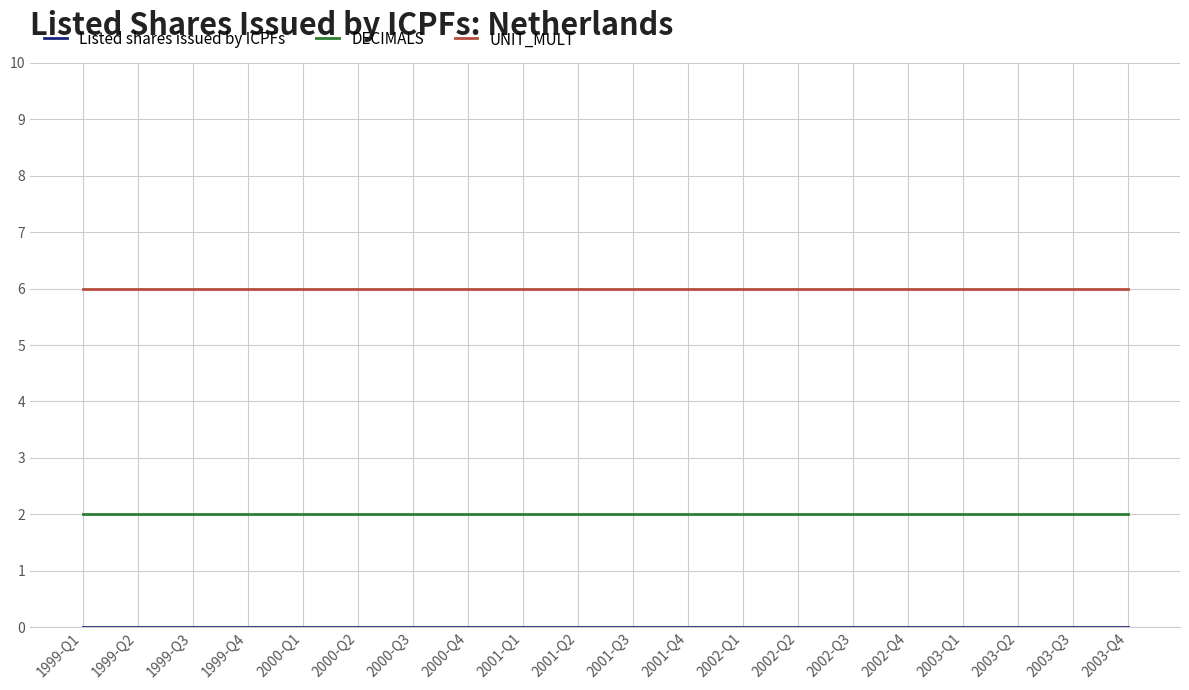

The value of UNIT_MULT at 1999-Q1 is 6. True or false?

True